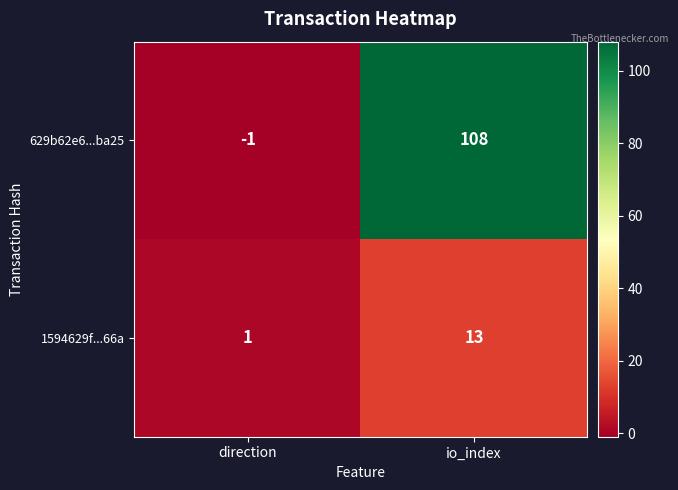

What is the sum of the 1594629f...66a values at io_index and direction?

14